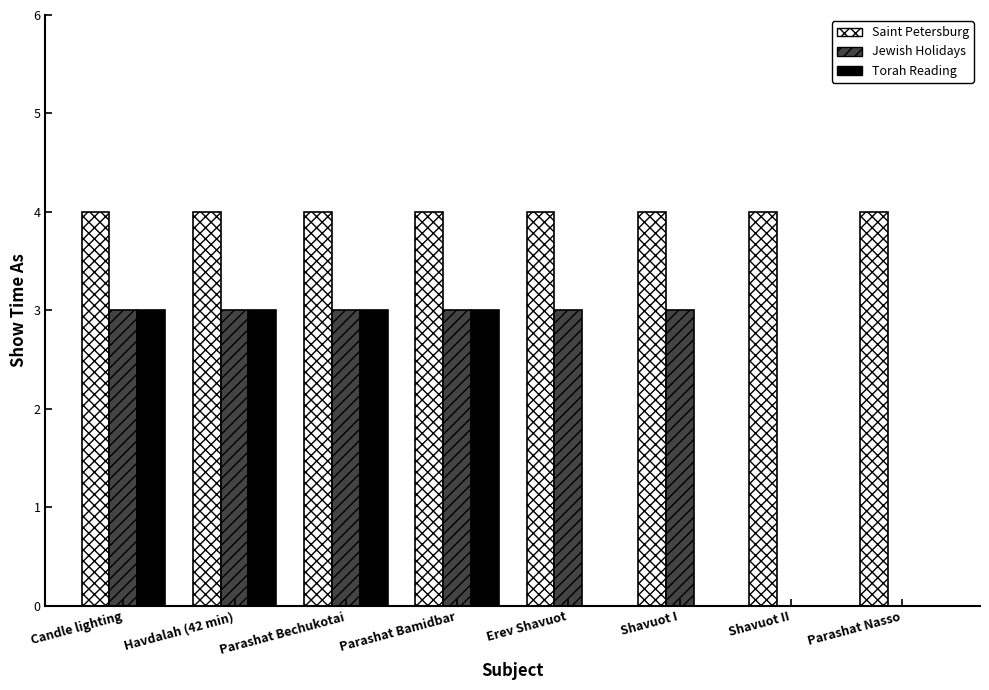

What is the average value of the Torah Reading series?

2